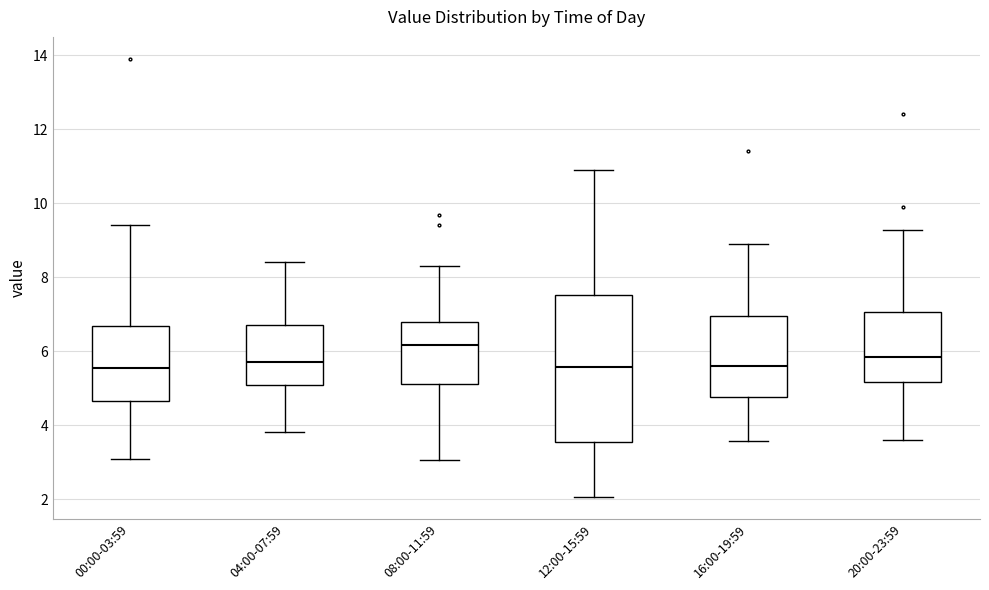

Which box is the tallest, from its lower edge to its upper edge?

12:00-15:59